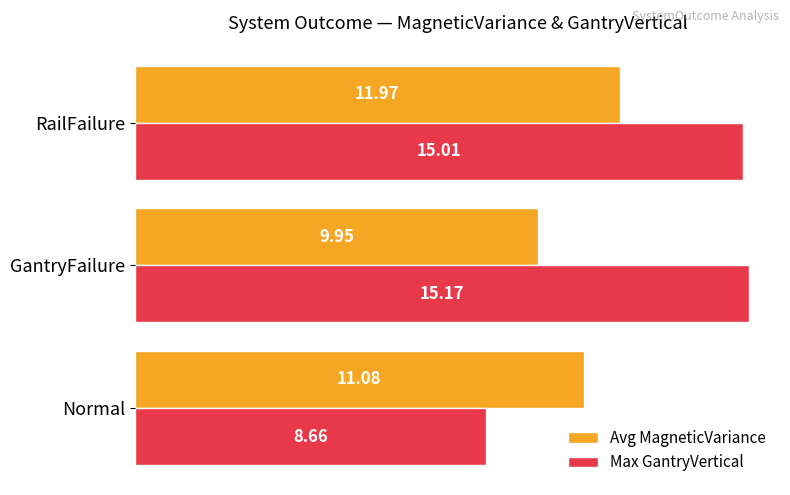

At GantryFailure, list the series in order from smallest to largest.

Avg MagneticVariance, Max GantryVertical